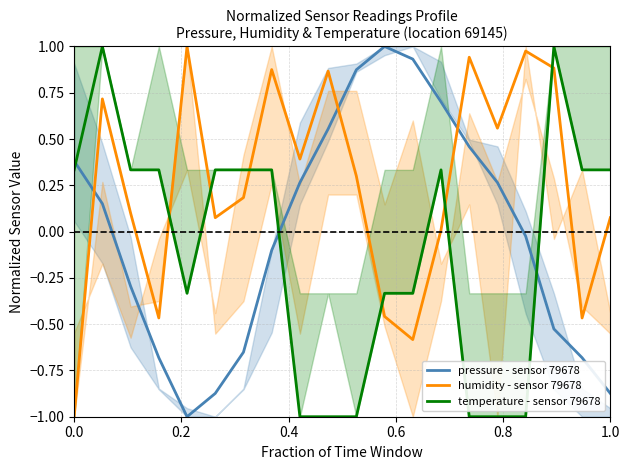

Reading left to right, list all the values displayed in this chart.

pressure - sensor 79678: 0.4	0.2	-0.3	-0.7	-1.0	-0.9	-0.7	-0.1	0.3	0.6	0.9	1.0	0.9	0.7	0.5	0.3	-0.0	-0.5	-0.7	-0.9
humidity - sensor 79678: -1.0	0.7	0.1	-0.5	1.0	0.1	0.2	0.9	0.4	0.9	0.3	-0.5	-0.6	0.0	0.9	0.6	1.0	0.9	-0.5	0.1
temperature - sensor 79678: 0.3	1.0	0.3	0.3	-0.3	0.3	0.3	0.3	-1.0	-1.0	-1.0	-0.3	-0.3	0.3	-1.0	-1.0	-1.0	1.0	0.3	0.3